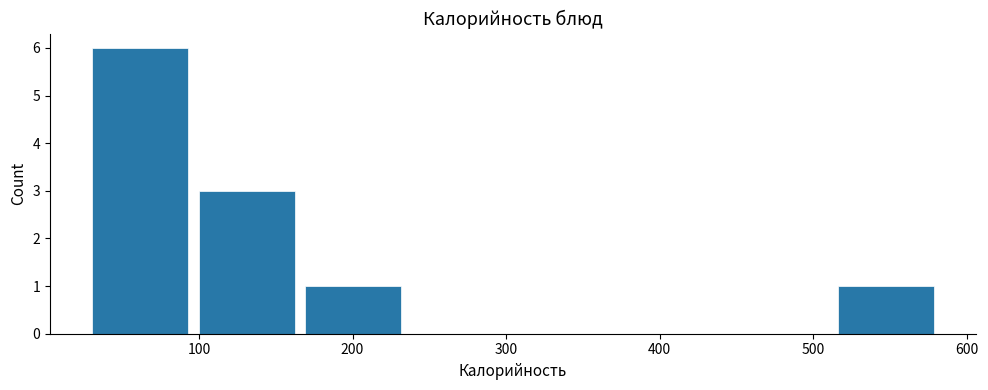

How tall is the bar that spans 100 to 170 on the x-axis? Neither the bar edges nor the heights are printed on the chart, so give them approximately, as read against the axes.

3